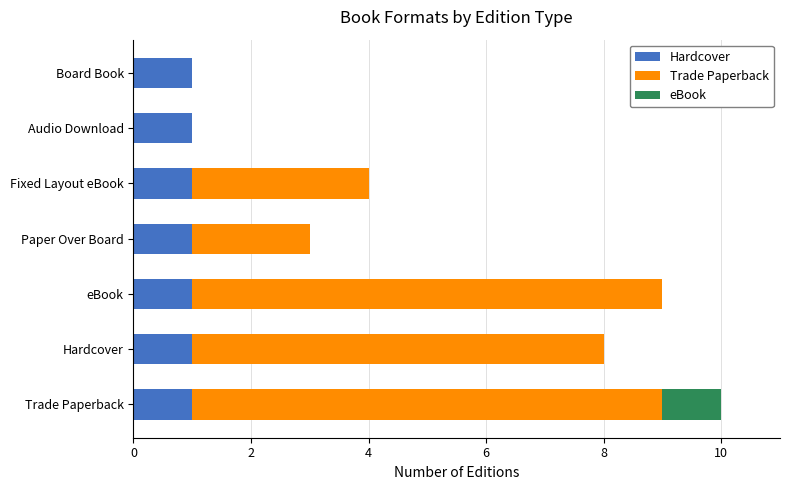

True or false: Hardcover has a value of 1 at Audio Download.

True